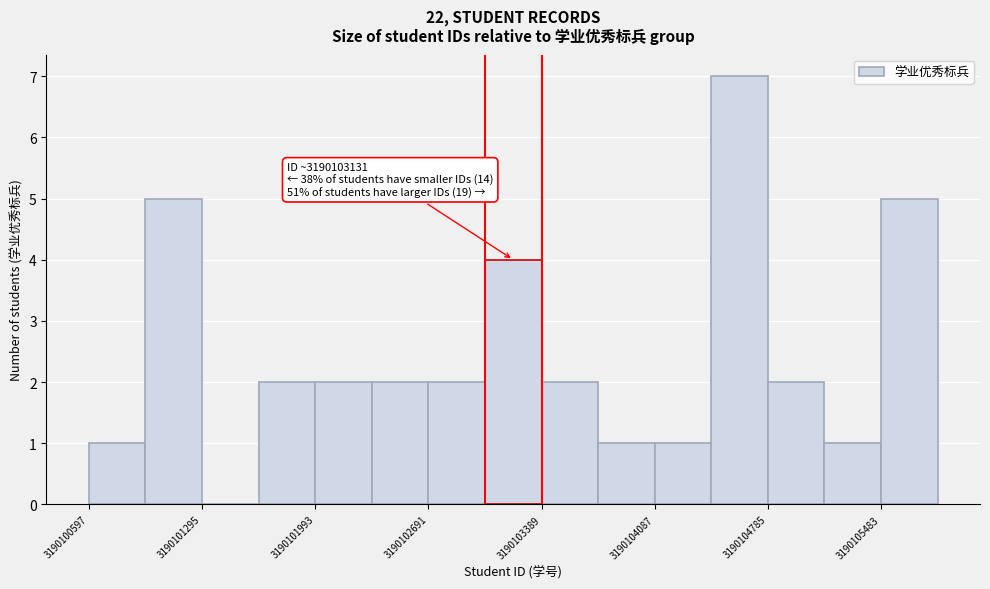

Around what value on the x-axis is the tallest bar? Give the approximate position of its centre, as read against the axis.

3190104600